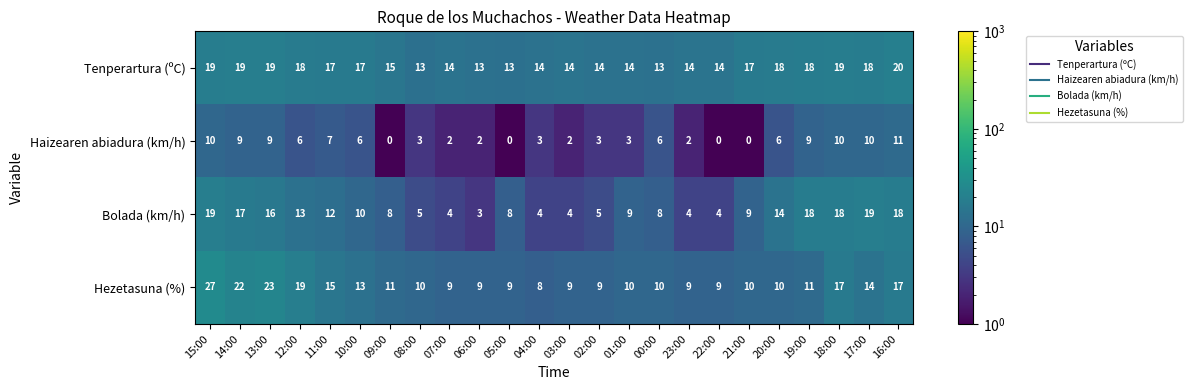

Rank the series by their average value, from lowest to highest.

Haizearen abiadura (km/h), Bolada (km/h), Hezetasuna (%), Tenperartura (ºC)